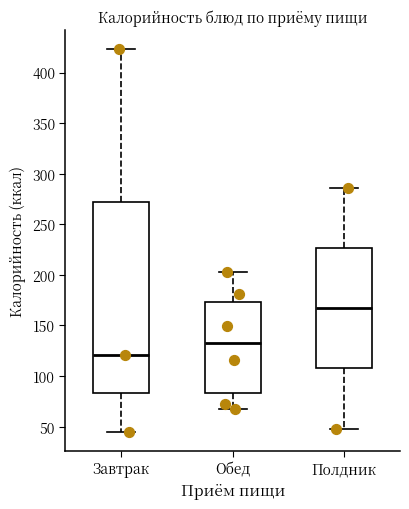

Which box is the tallest, from its lower edge to its upper edge?

Завтрак